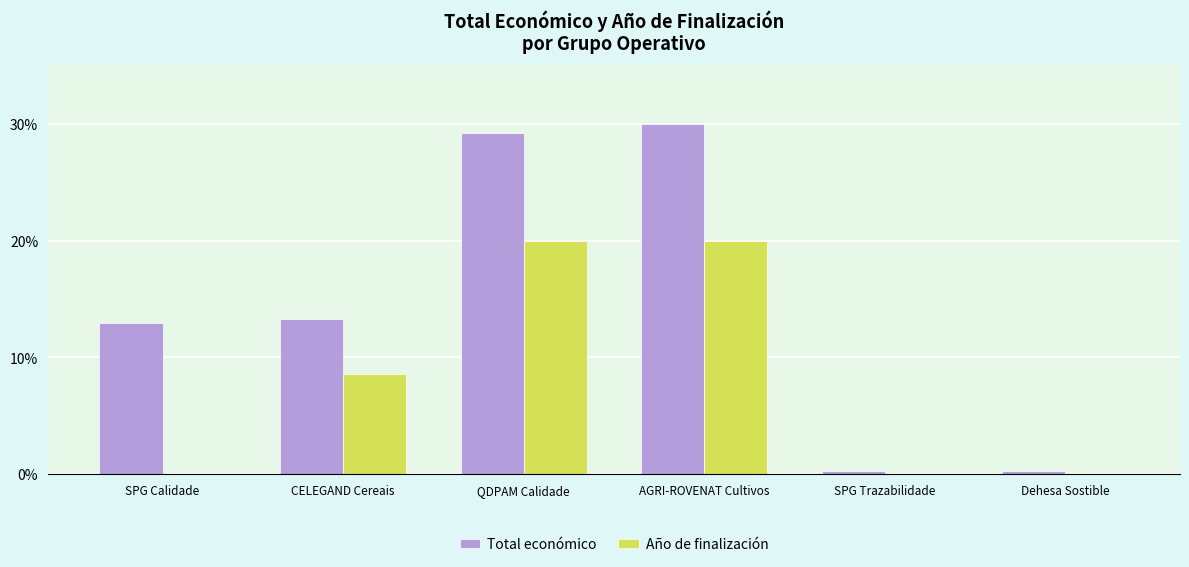

Is it true that Año de finalización equals 34.2 at AGRI-ROVENAT Cultivos?

False